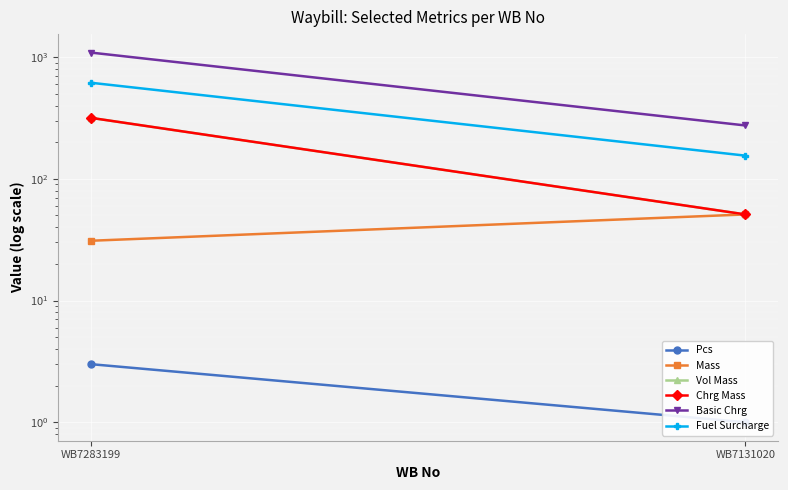

At which category is the sum across all series the highest?

WB7283199